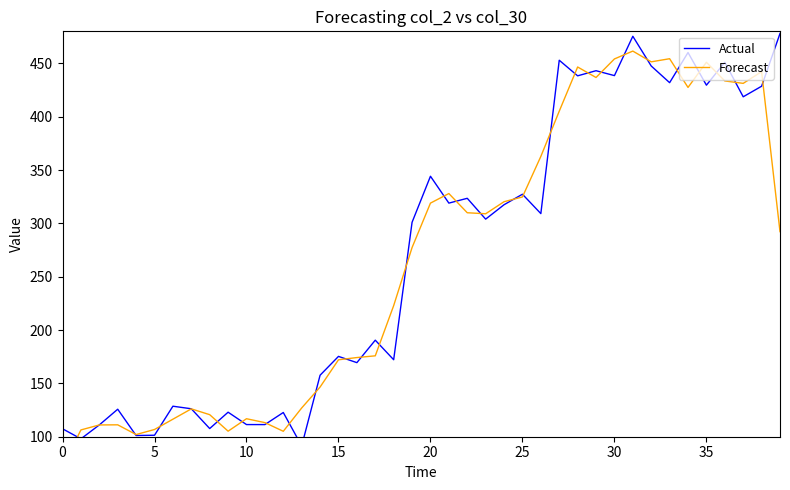

What are all the series names shown in the legend?

Actual, Forecast